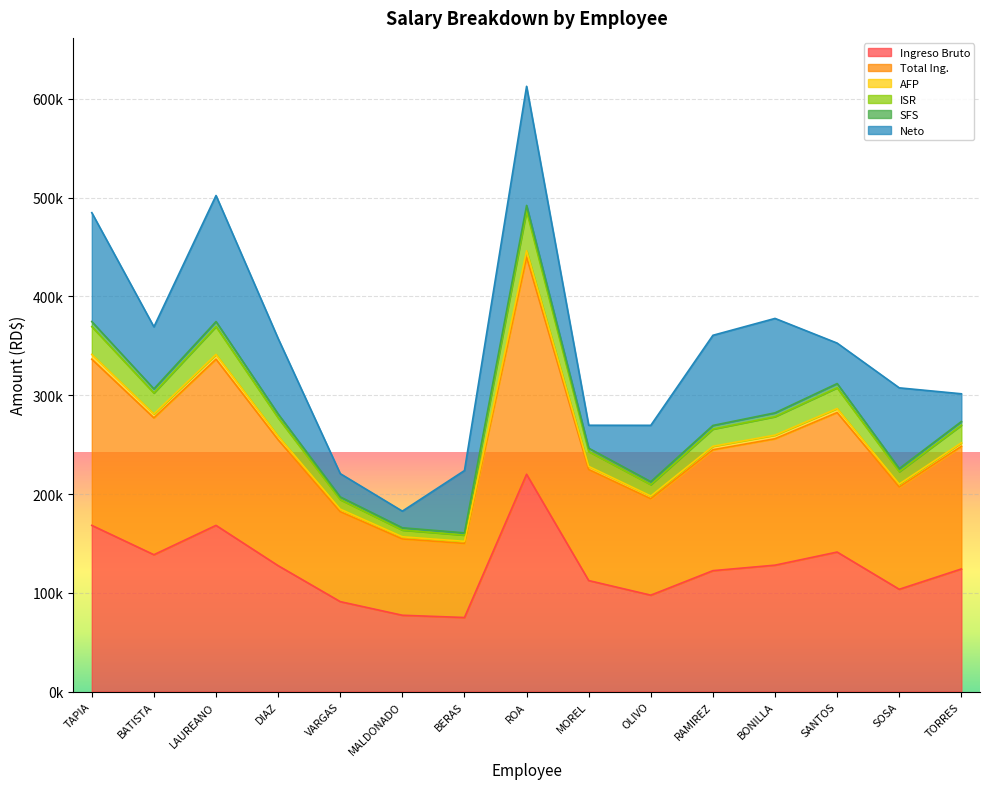

What is the sum of all AFP values?

3844390.2